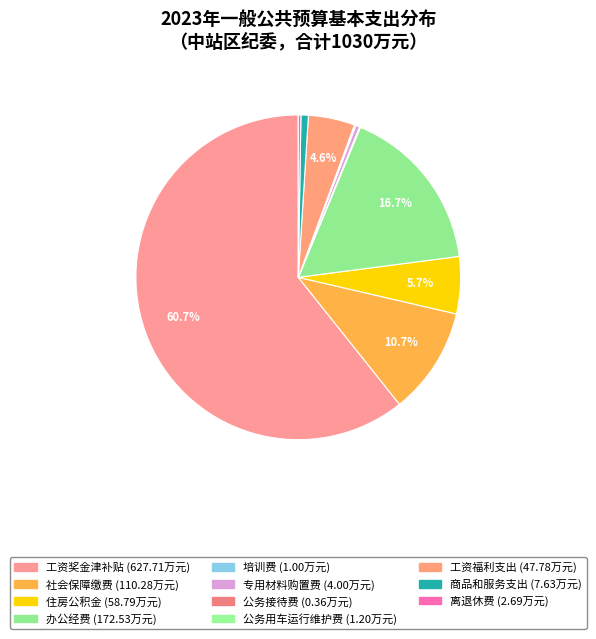

Count the number of slices in the pie.

11